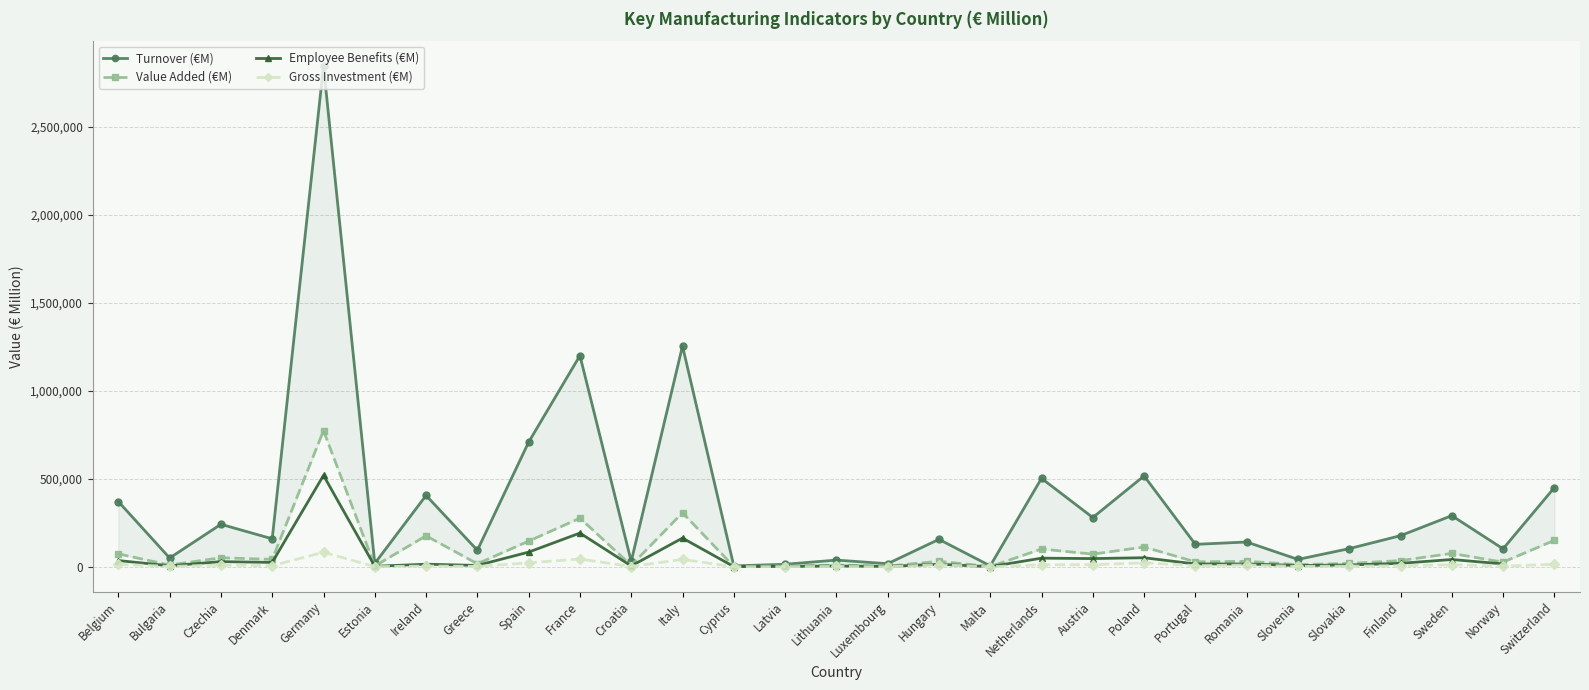

Which has a higher value, France or Belgium?

France